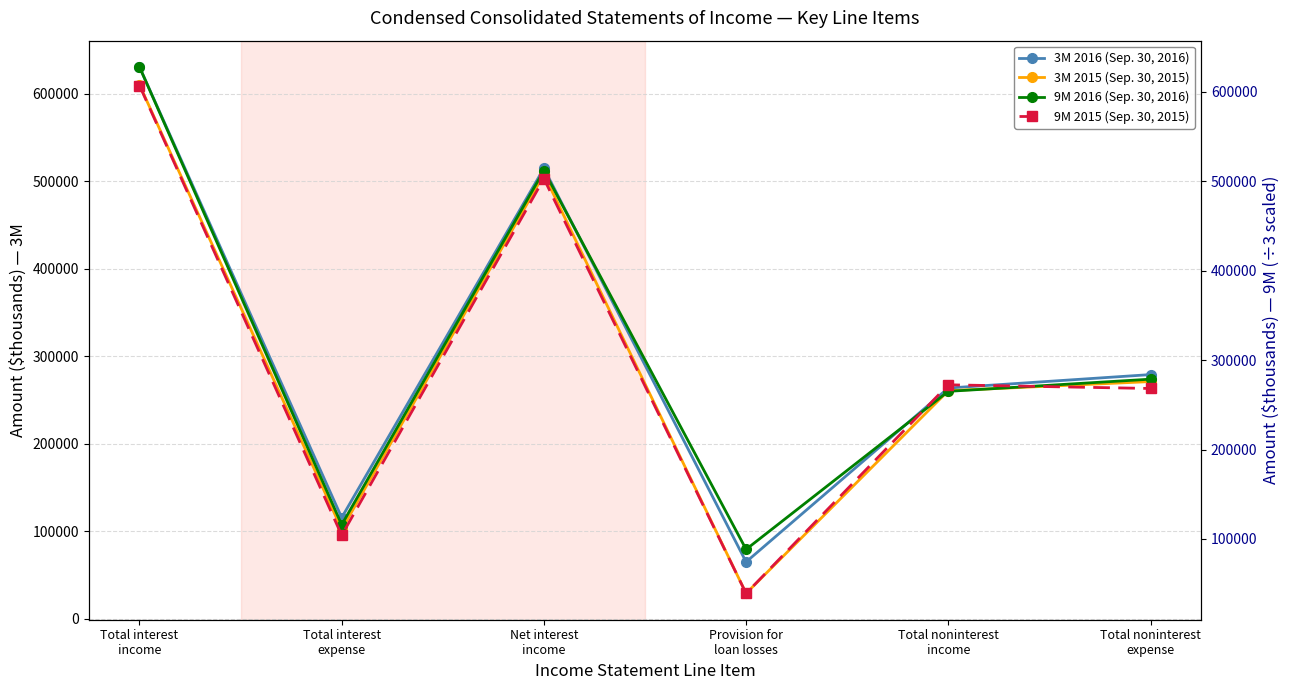

What is the label of the 3rd point from the right?

Provision for
loan losses